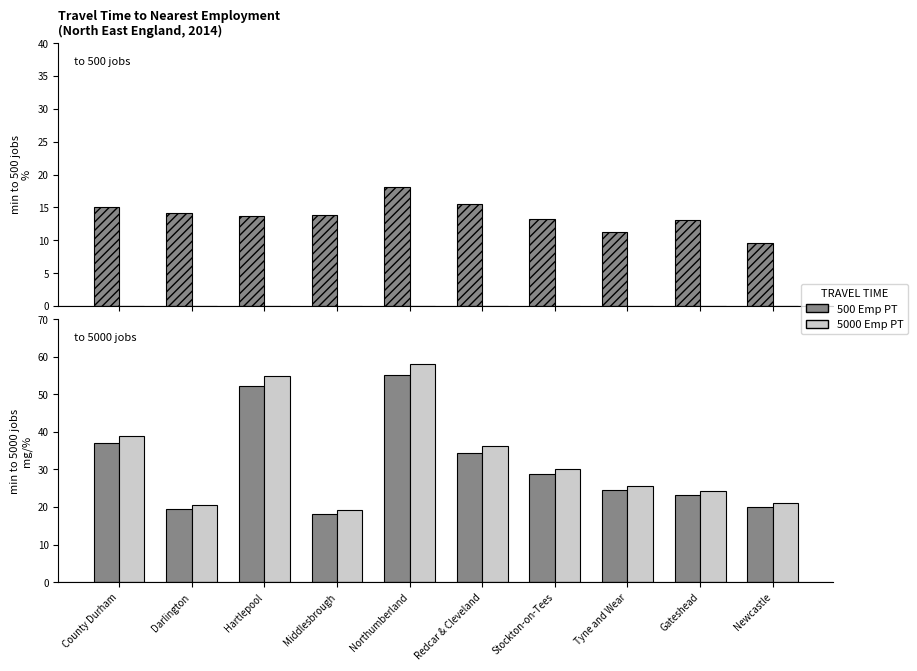

How many series are shown in this chart?

3